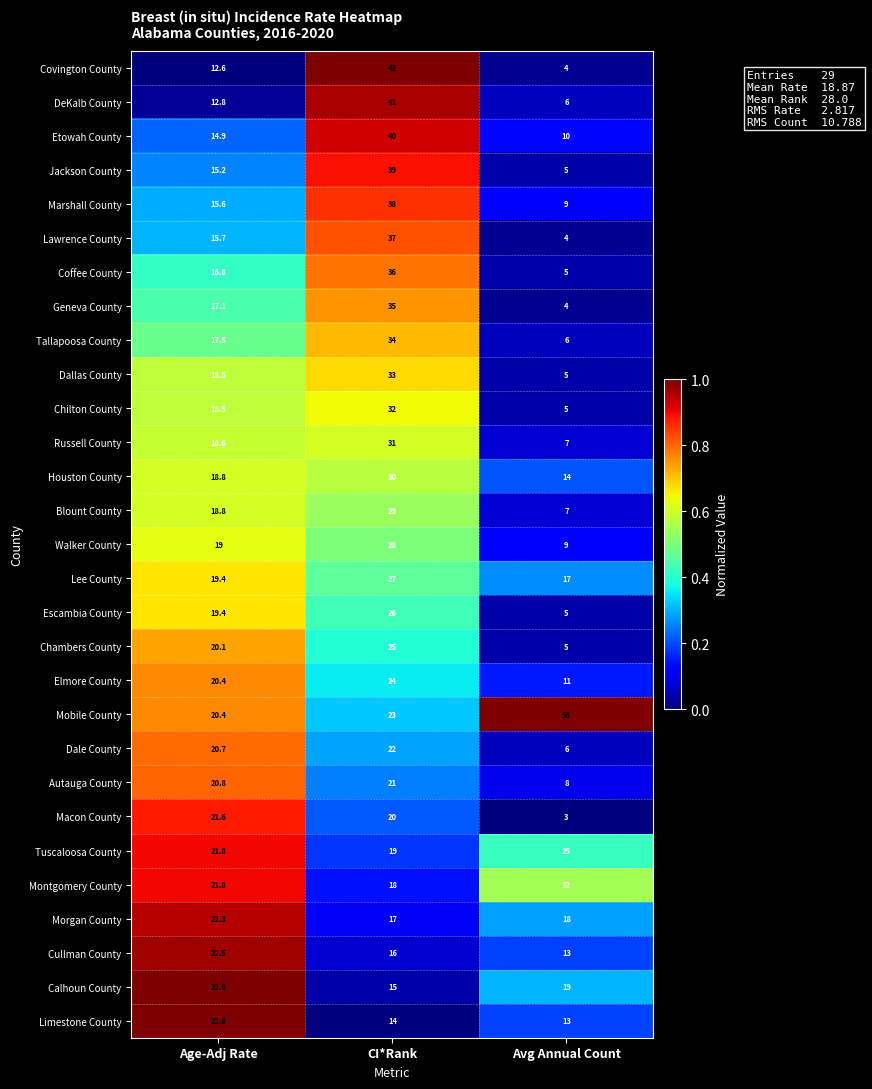

Is the value of Russell County at Avg Annual Count greater than the value of DeKalb County at Age-Adj Rate?

No